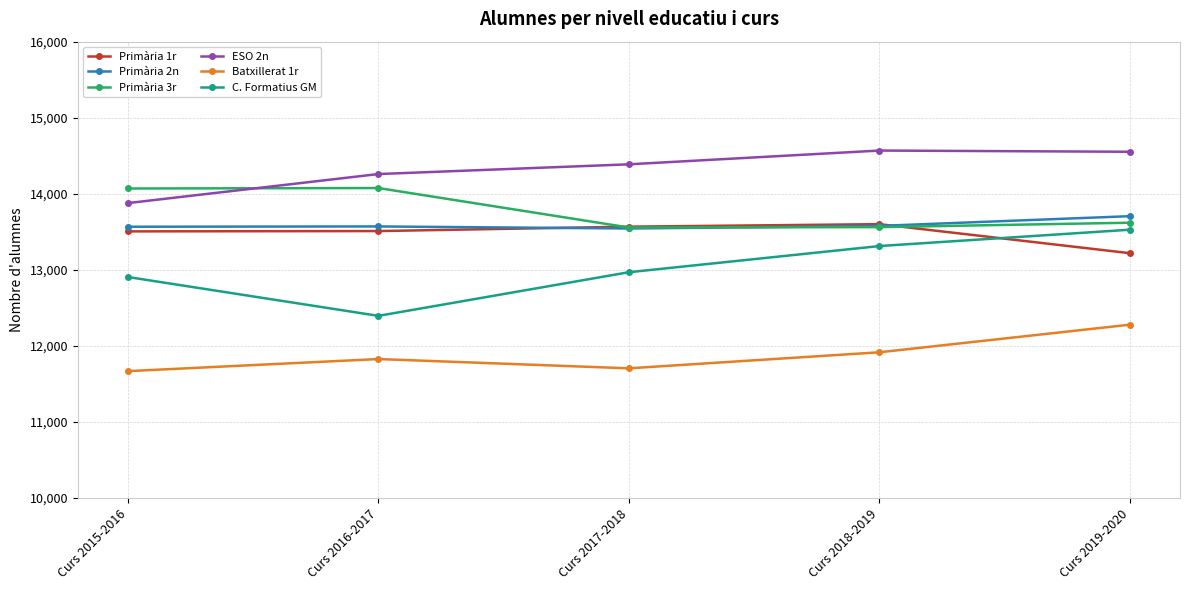

What is the smallest value displayed?

11667